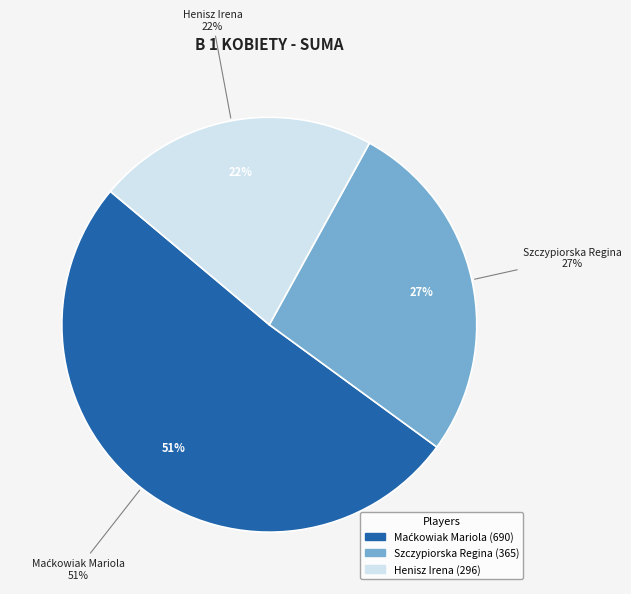

Do Szczypiorska Regina and Maćkowiak Mariola together represent more than half of the pie?

Yes